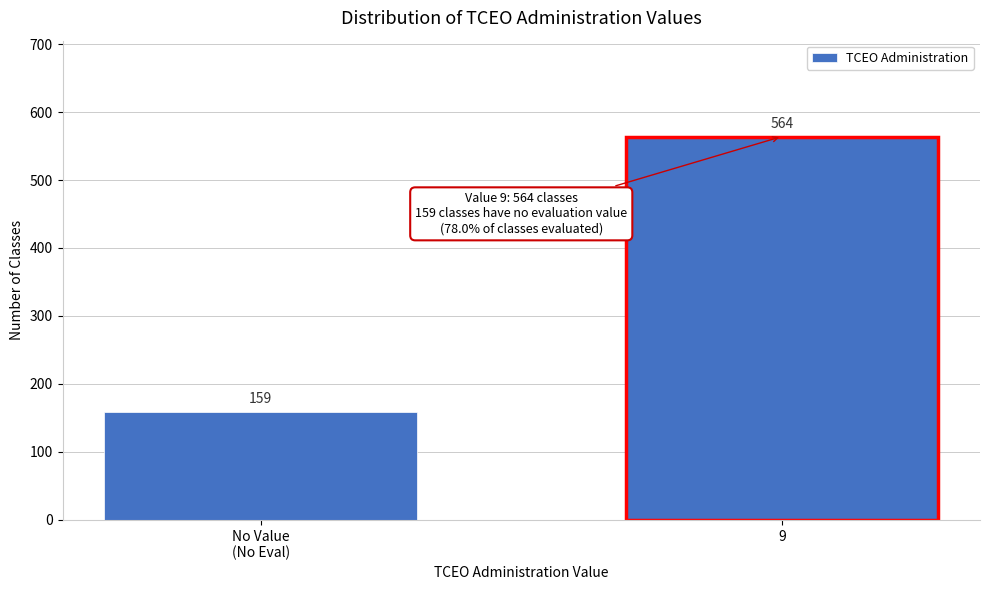

Reading left to right, extract all data points from this chart.

159	564